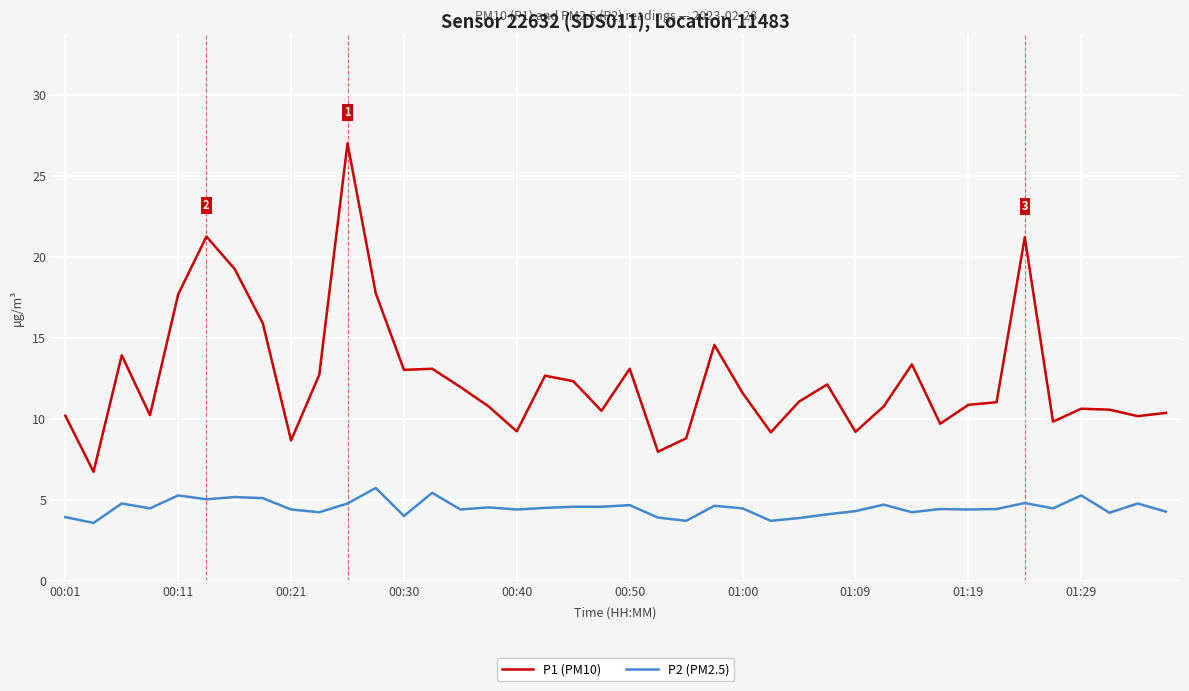

What is the difference between the maximum and minimum values in the P1 (PM10) series?

20.3